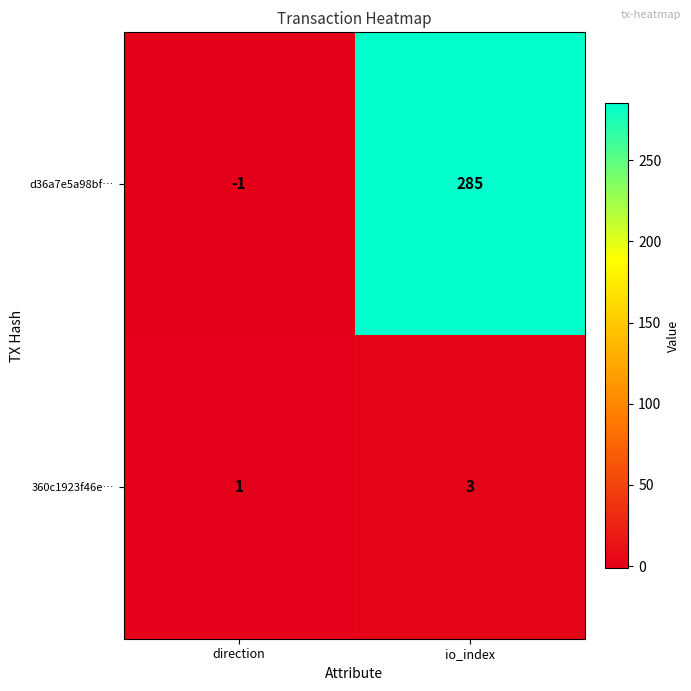

Which category has the lowest value across all series?

direction